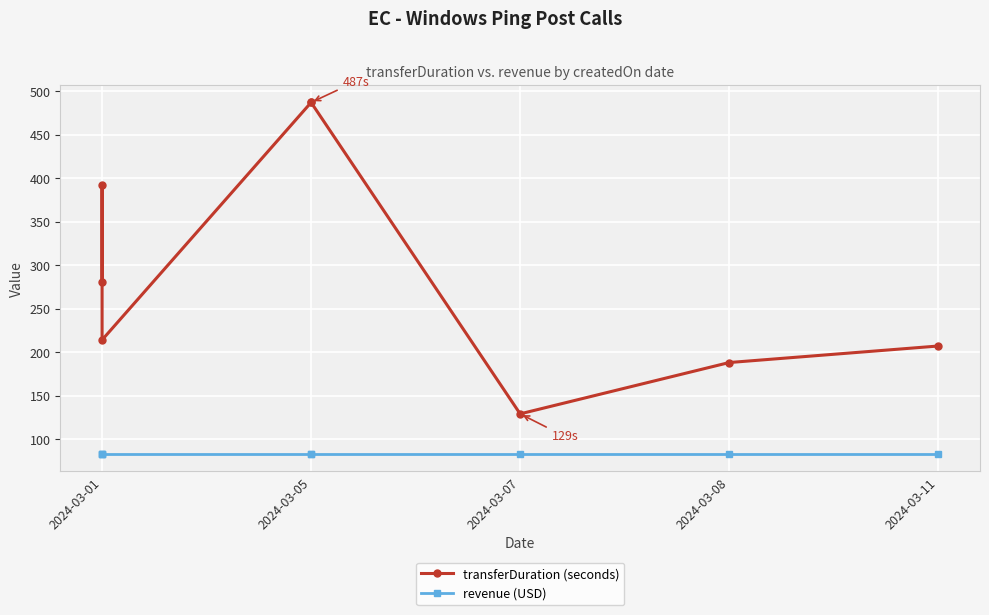

List the series in order of their overall mean, lowest first.

revenue (USD), transferDuration (seconds)